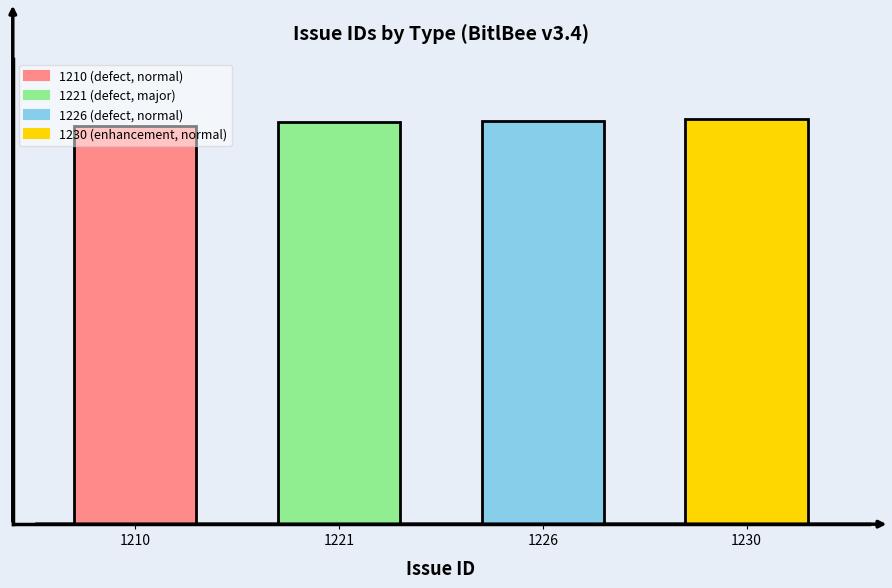

What is the sum of all values?

4887